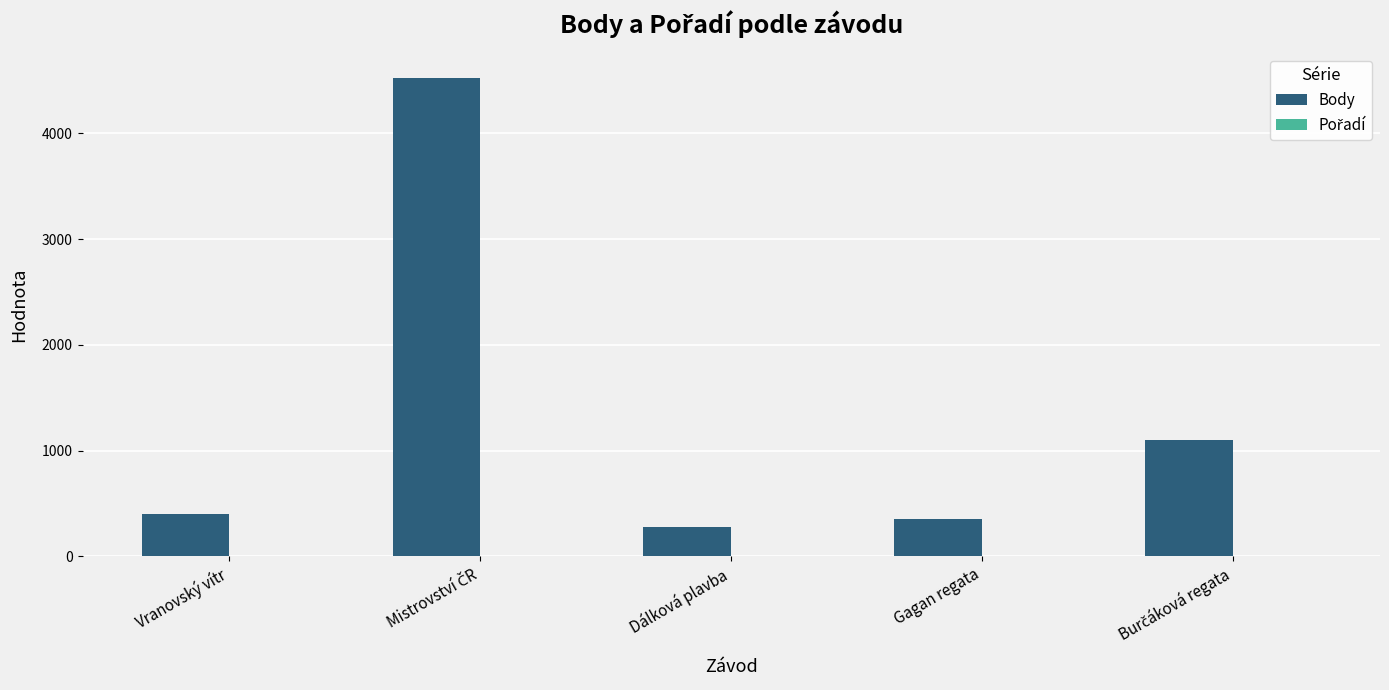

Which series has the largest total across all categories?

Body